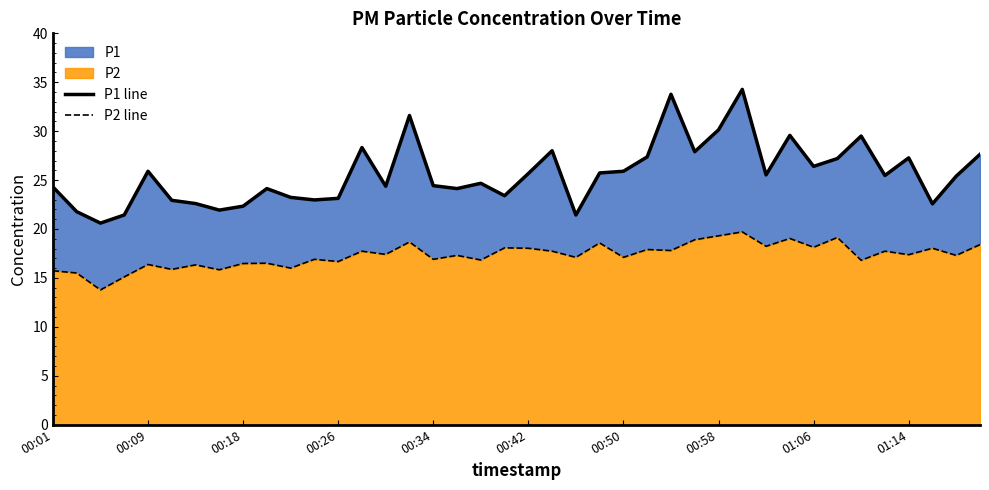

Reading left to right, list all the values displayed in this chart.

P1 line: 24.3	21.8	20.6	21.4	25.9	22.9	22.6	21.9	22.3	24.1	23.2	23.0	23.1	28.3	24.4	31.6	24.4	24.1	24.7	23.4	25.7	28.0	21.4	25.7	25.9	27.4	33.8	27.9	30.1	34.3	25.5	29.6	26.4	27.2	29.5	25.5	27.3	22.6	25.4	27.6
P2 line: 15.7	15.5	13.8	15.1	16.4	15.9	16.3	15.8	16.5	16.5	16.0	16.9	16.7	17.7	17.4	18.7	16.9	17.3	16.8	18.1	18.0	17.7	17.1	18.6	17.1	17.9	17.8	18.9	19.3	19.7	18.2	19.0	18.1	19.1	16.8	17.7	17.4	18.0	17.3	18.4